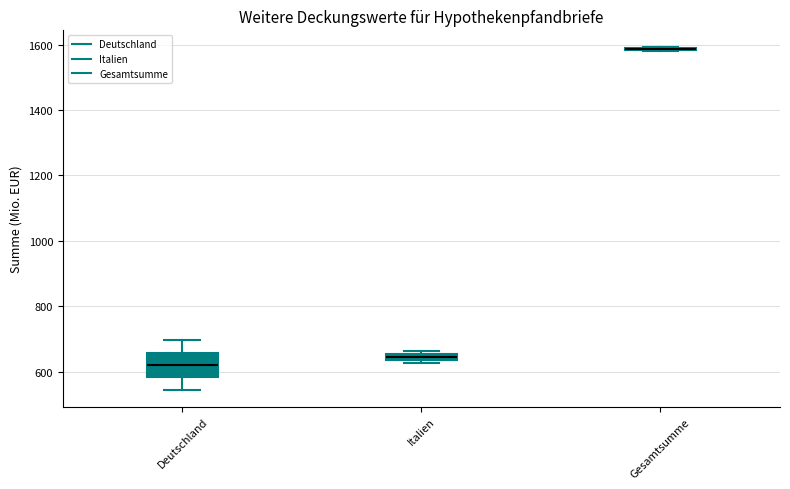

Comparing the boxes themselves (not the whiskers), which one is the tallest?

Deutschland